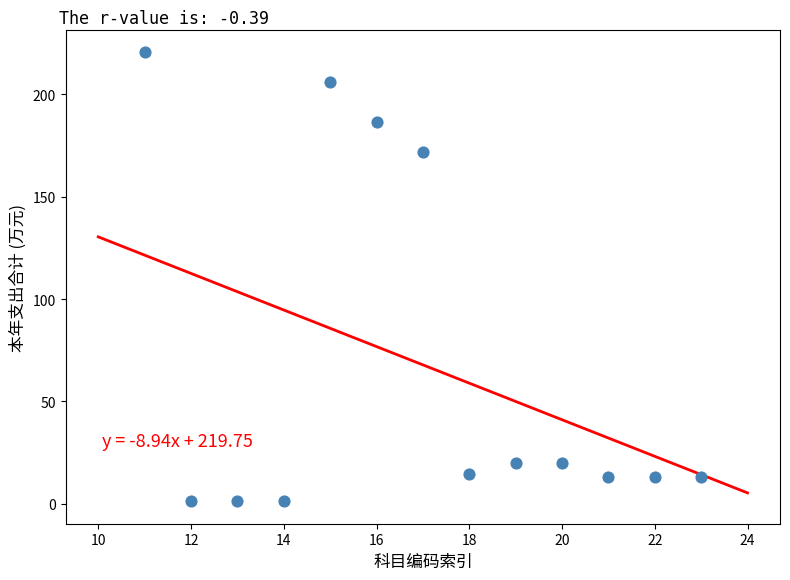

What Y value in the scatter plot is closest to 110?

171.9